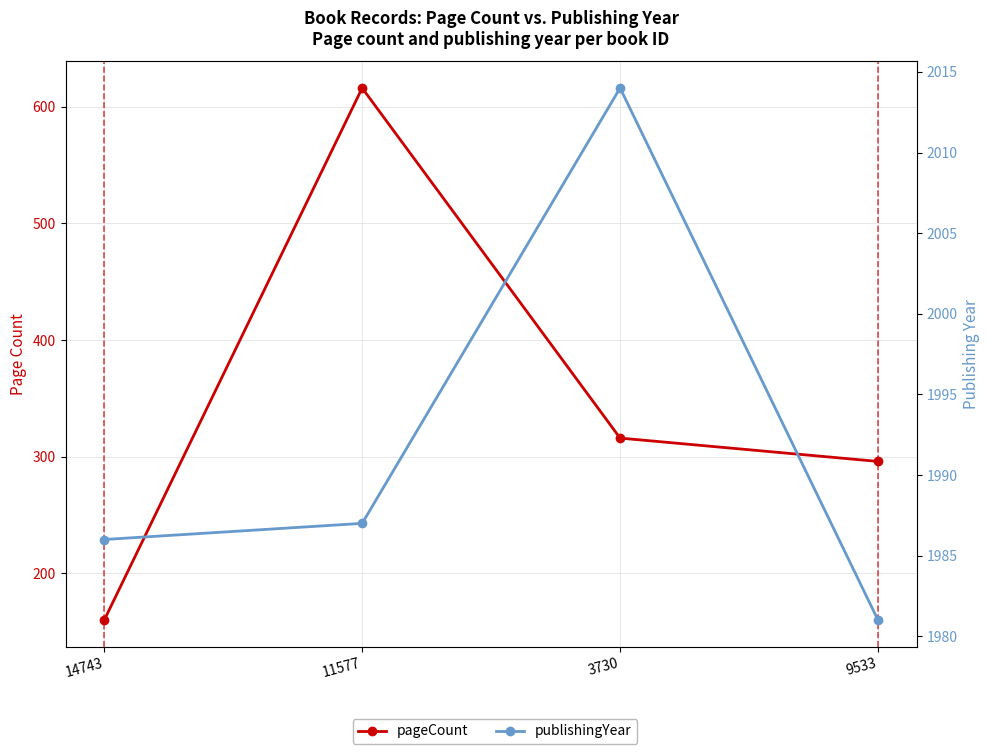

How many lines are shown in the chart?

2